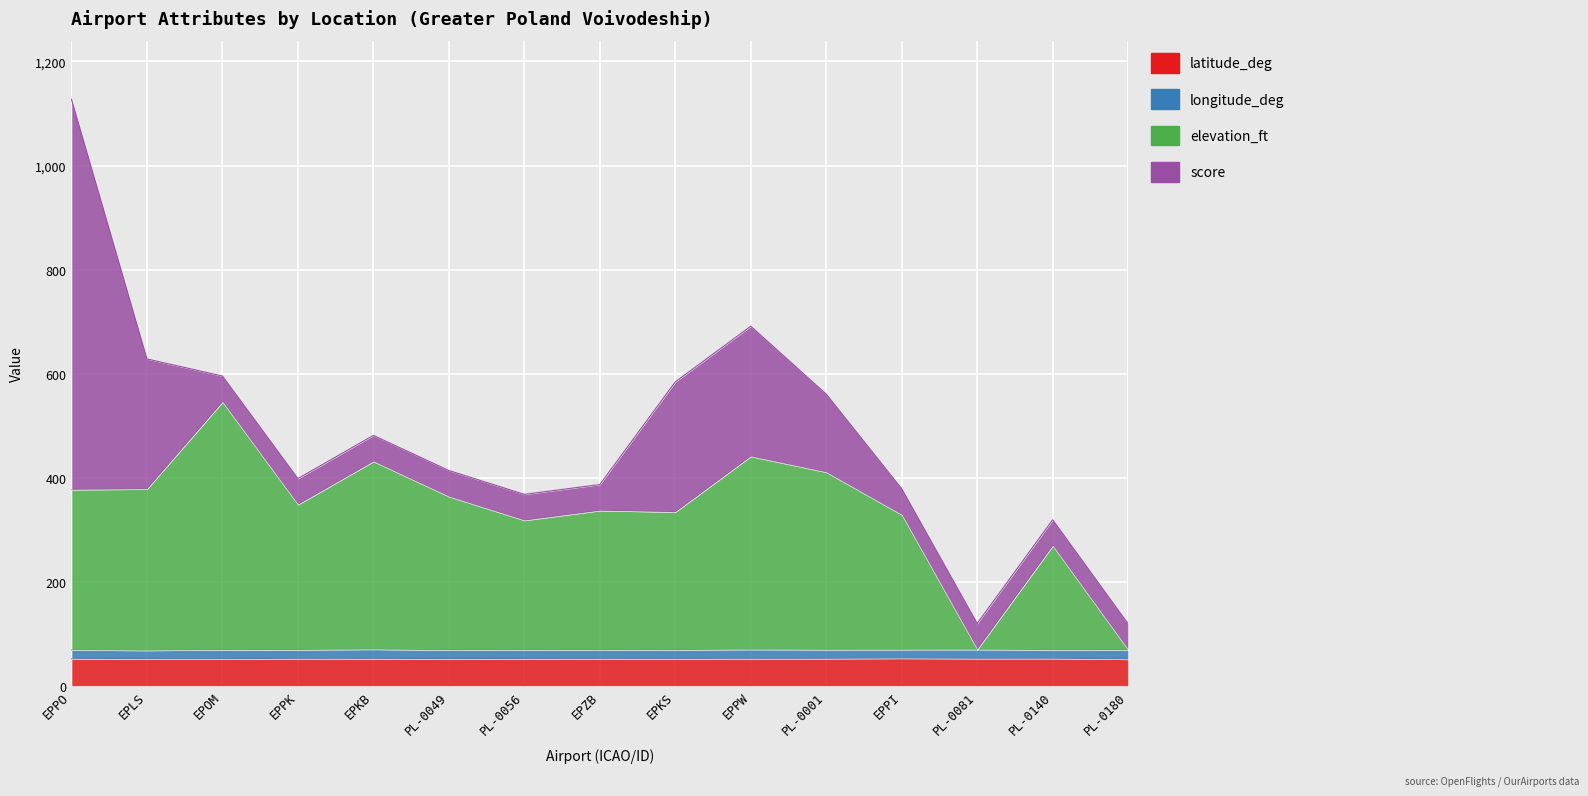

At which category does elevation_ft reach its first local valley?

EPPK